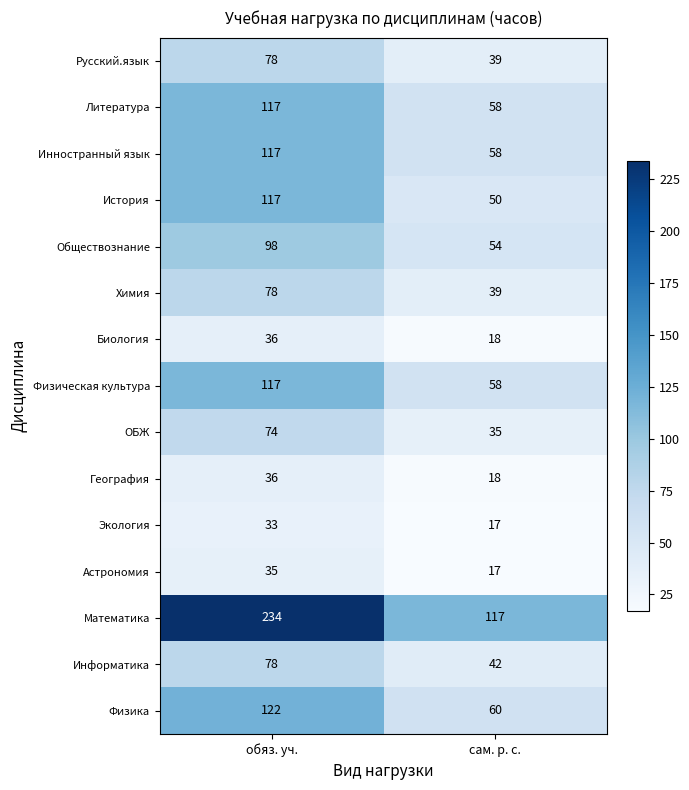

At which label does Астрономия reach its peak?

обяз. уч.